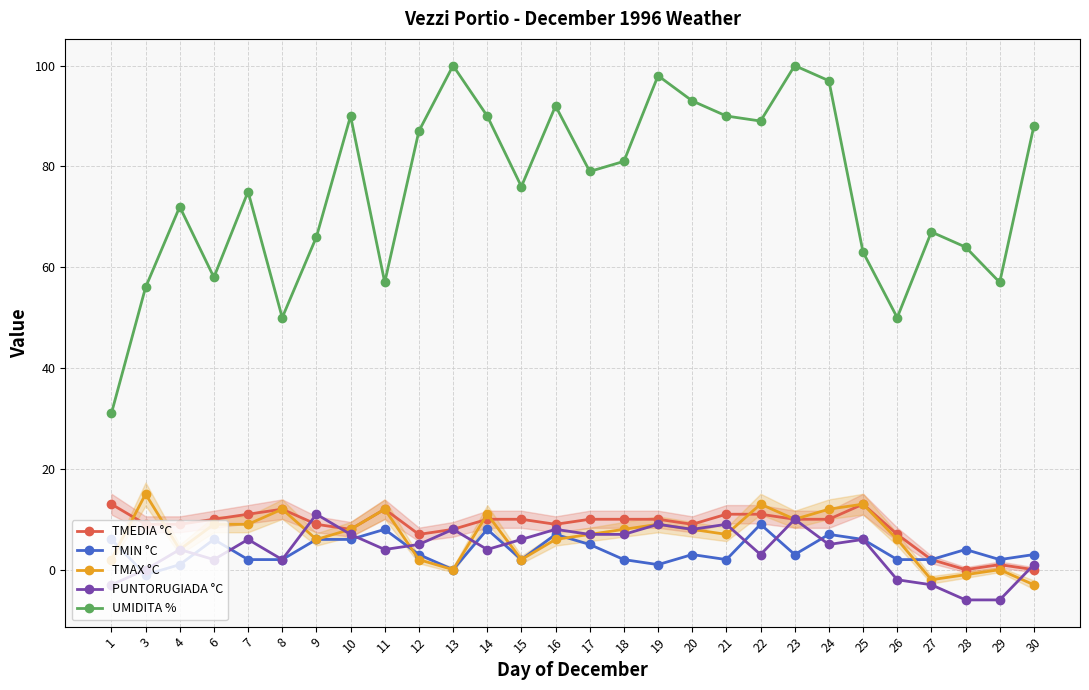

At which label is TMEDIA °C closest to 6?

12